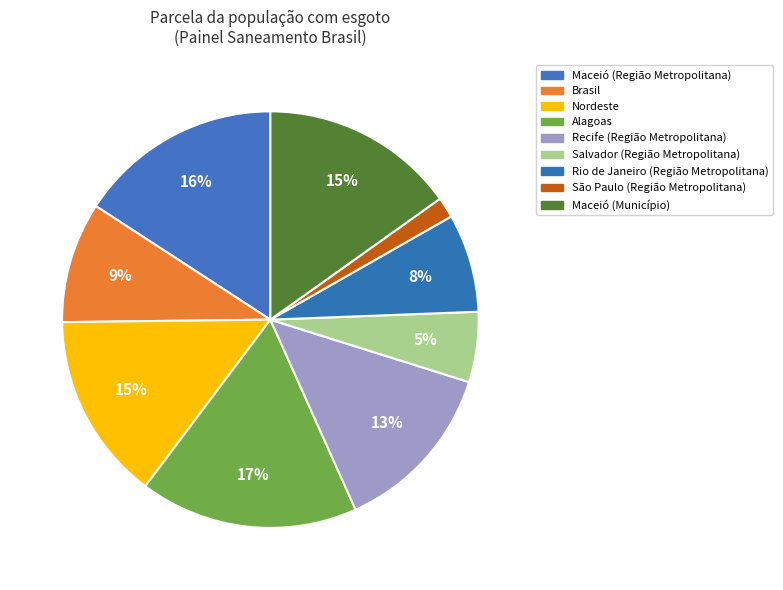

How many slices are in this pie chart?

9